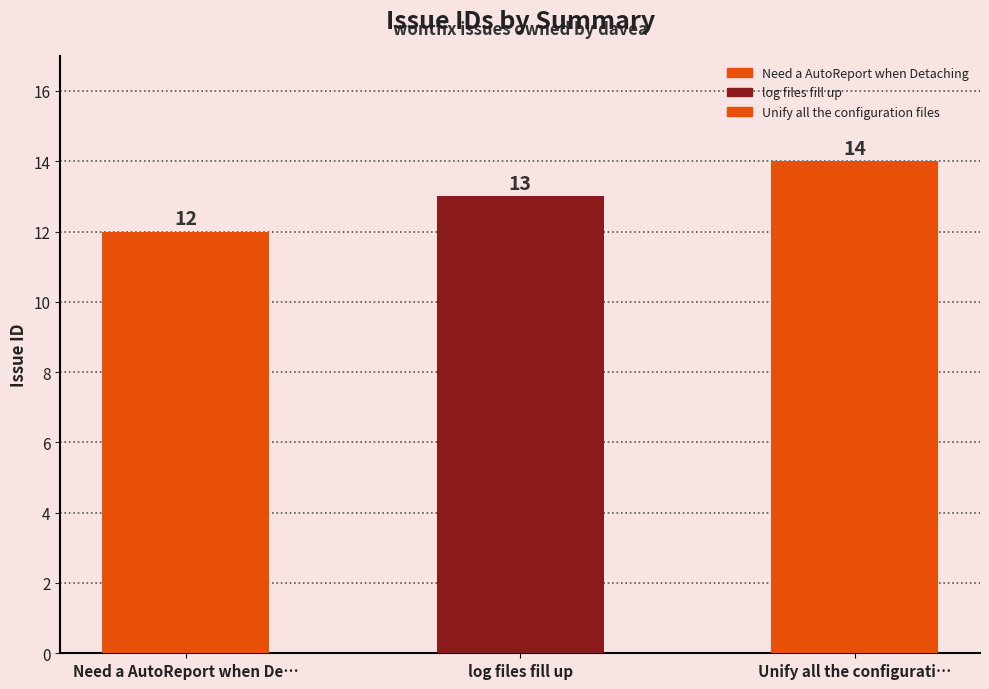

At which label does the data first exceed 13?

Unify all the configuration files